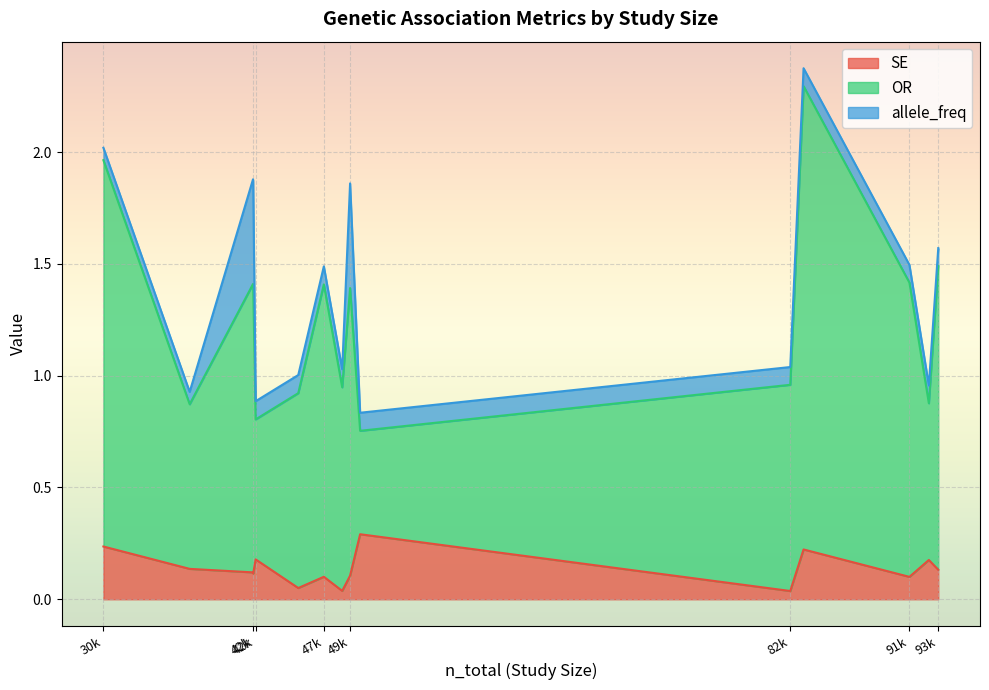

At how many categories does at least one series exceed 1?

8